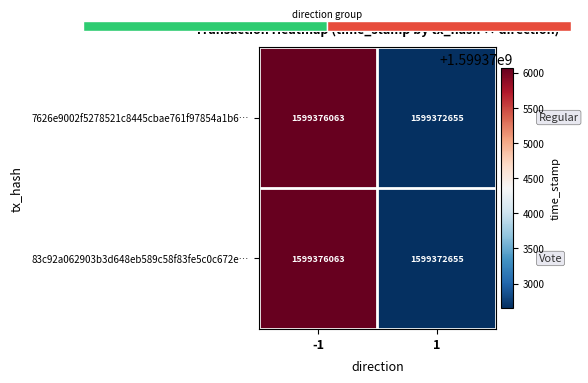

What is the difference between the maximum and minimum values in the 7626e9002f5278521c8445cbae761f97854a1b6… series?

3408